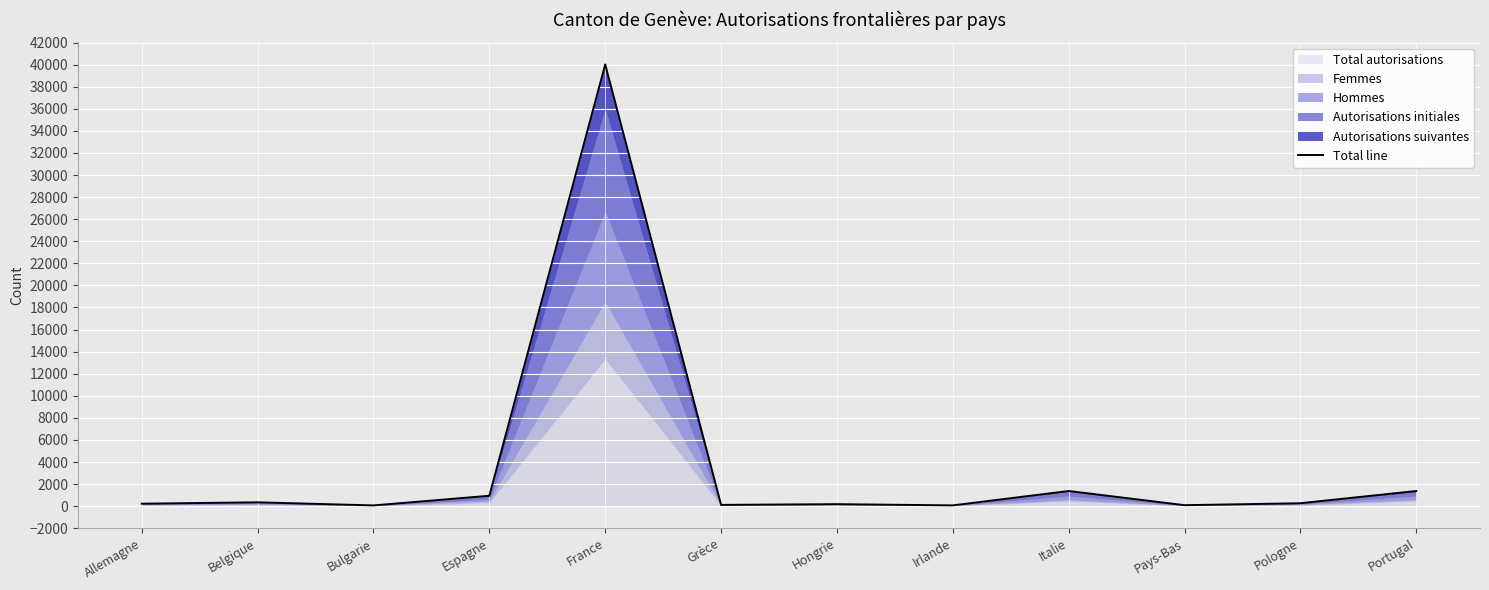

Rank the categories by value from lowest to highest.

Bulgarie, Irlande, Pays-Bas, Grèce, Hongrie, Allemagne, Pologne, Belgique, Espagne, Italie, Portugal, France